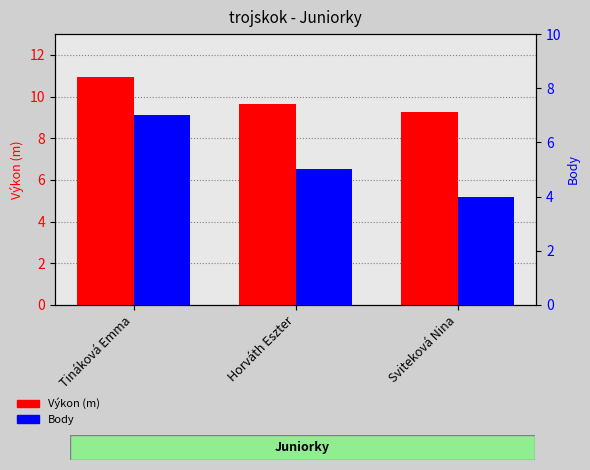

Is the value of Body at Sviteková Nina greater than the value of Výkon (m) at Tináková Emma?

No